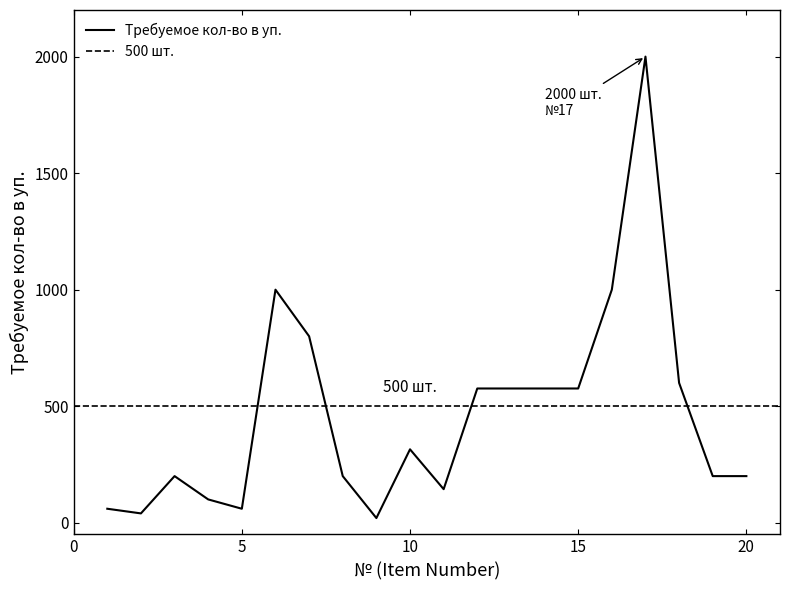

What is the average value?

462